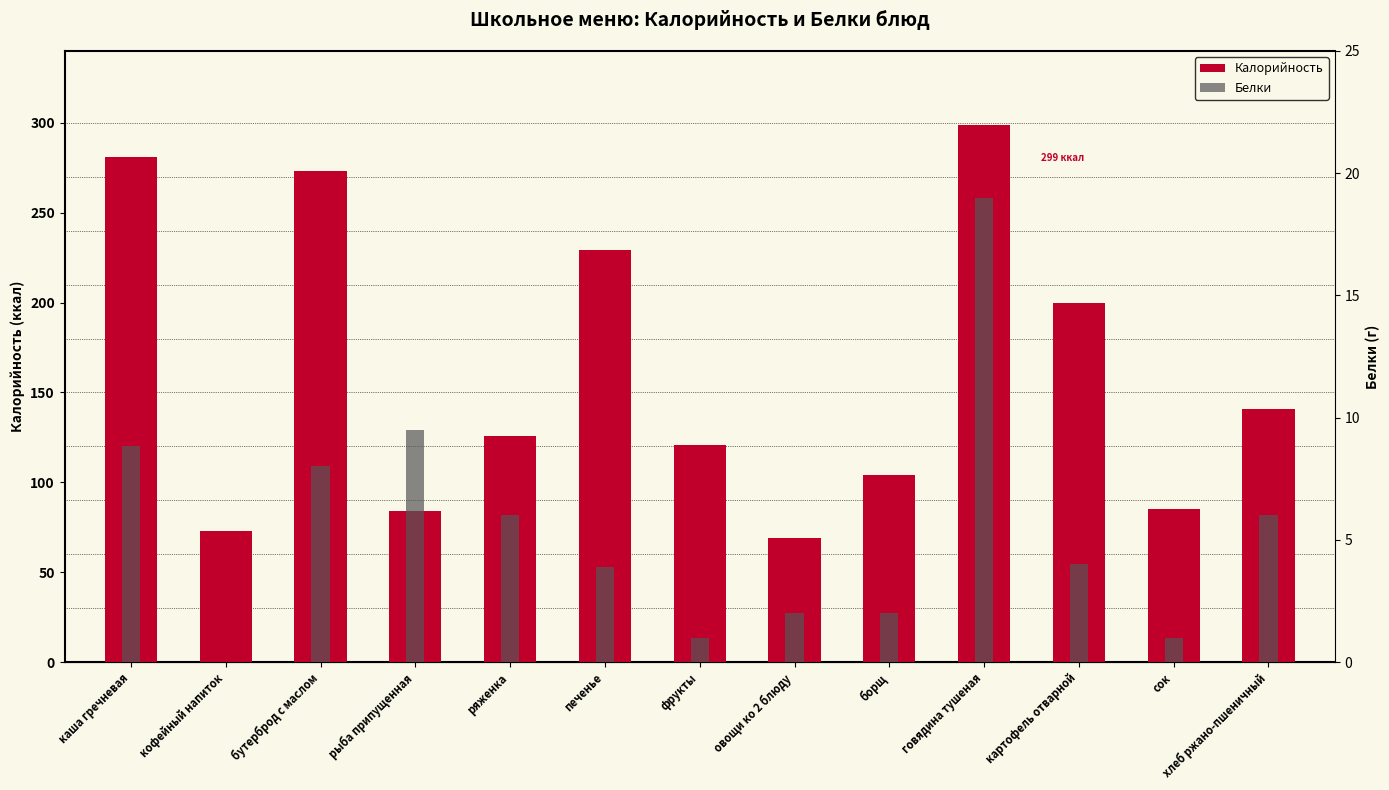

What is the difference between the second highest and second lowest values in the Калорийность series?

208.0